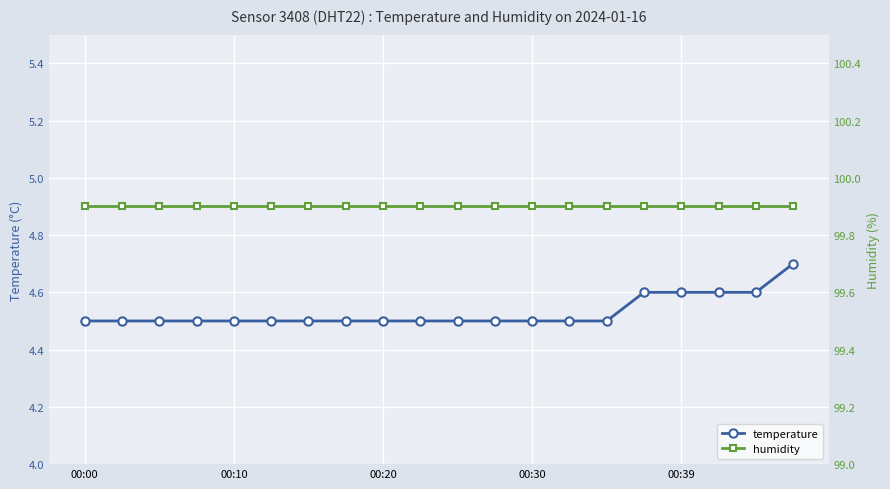

What is the lowest value of the temperature series?

4.5